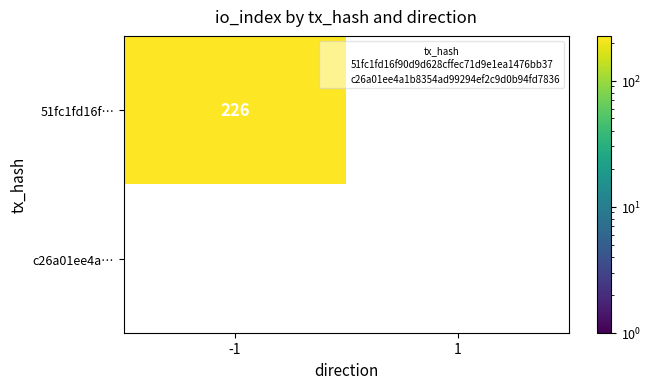

What is the sum of the 51fc1fd16f90d9d628cffec71d9e1ea1476bb37 values at 1 and -1?

226